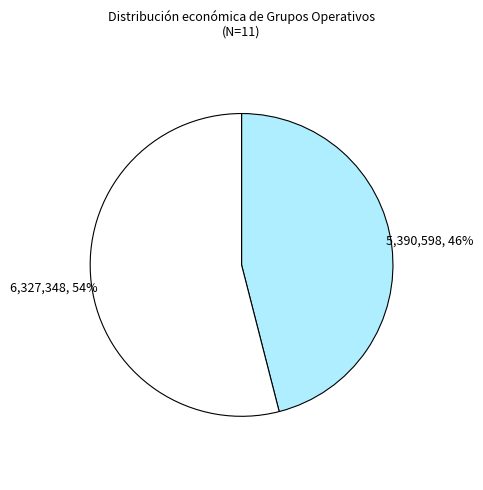

How many slices are in this pie chart?

2